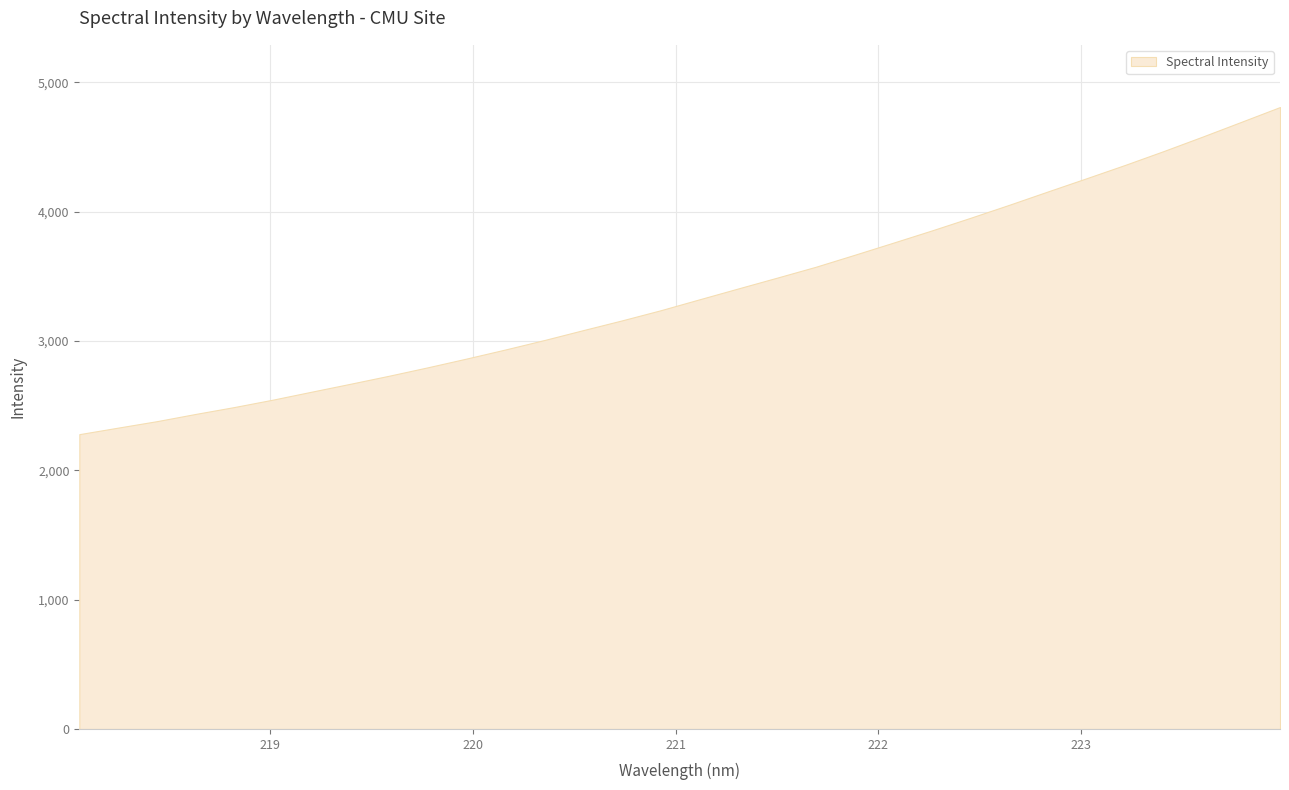

What is the maximum value shown in the chart?

4809.0